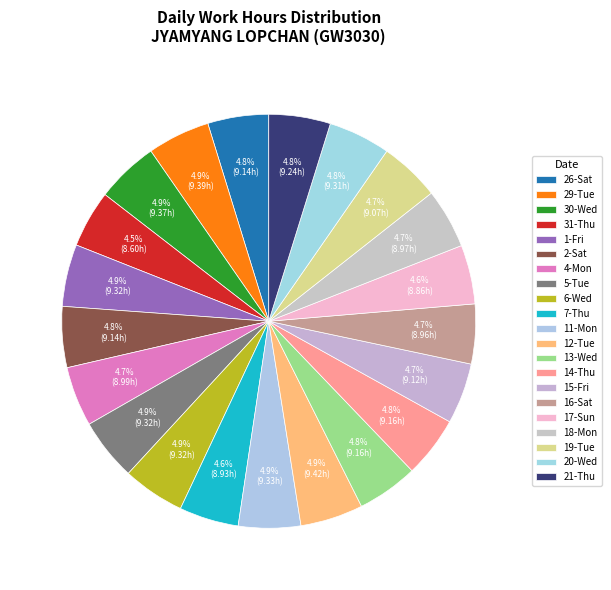

How many segments does this pie chart have?

21